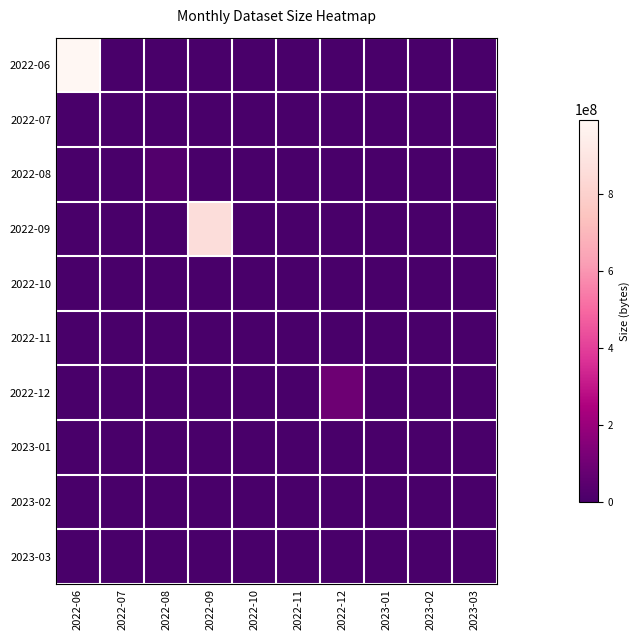

Rank the series at 2022-06 from highest to lowest value.

2022-06, 2022-07, 2022-08, 2022-09, 2022-10, 2022-11, 2022-12, 2023-01, 2023-02, 2023-03